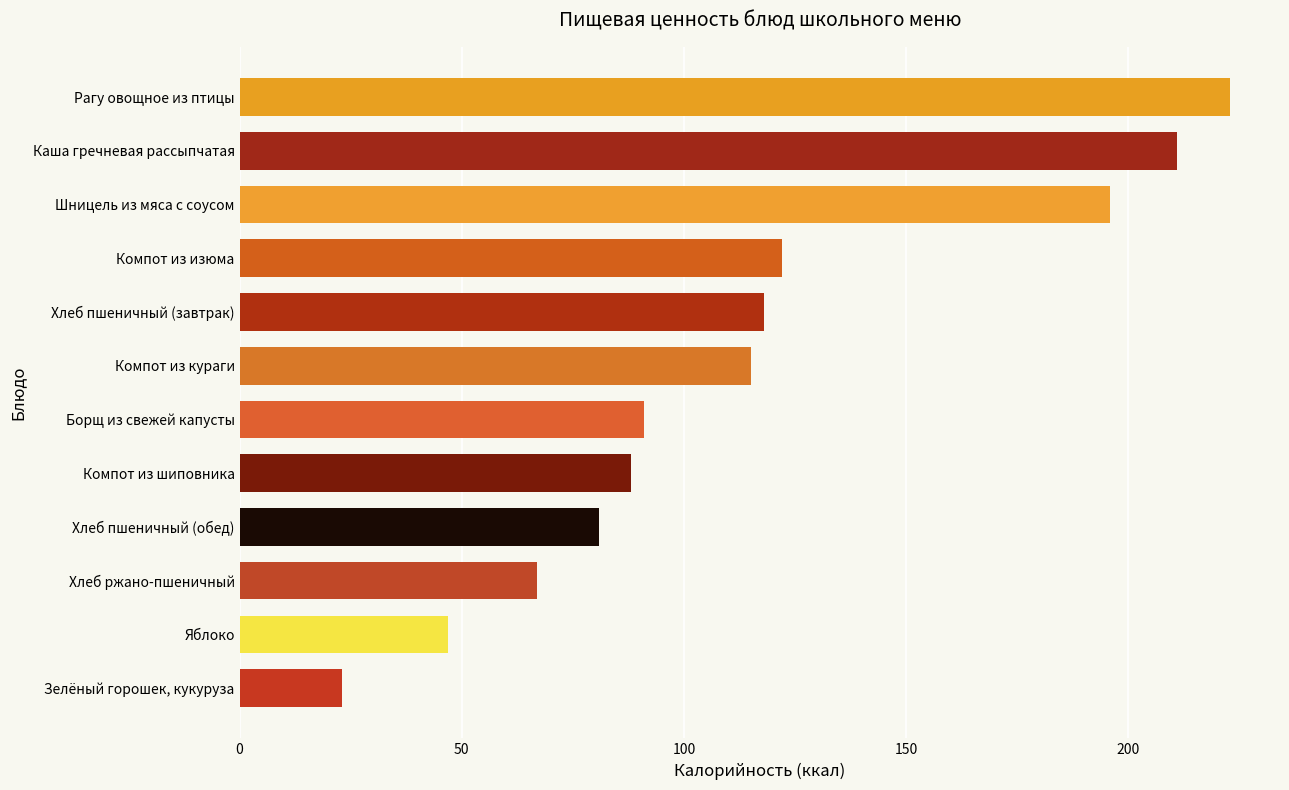

What is the smallest value displayed?

23